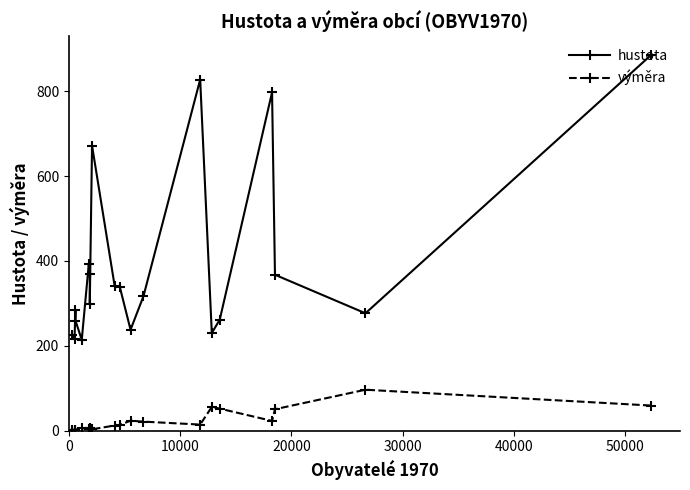

List the series in order of their peak value, highest first.

hustota, výměra